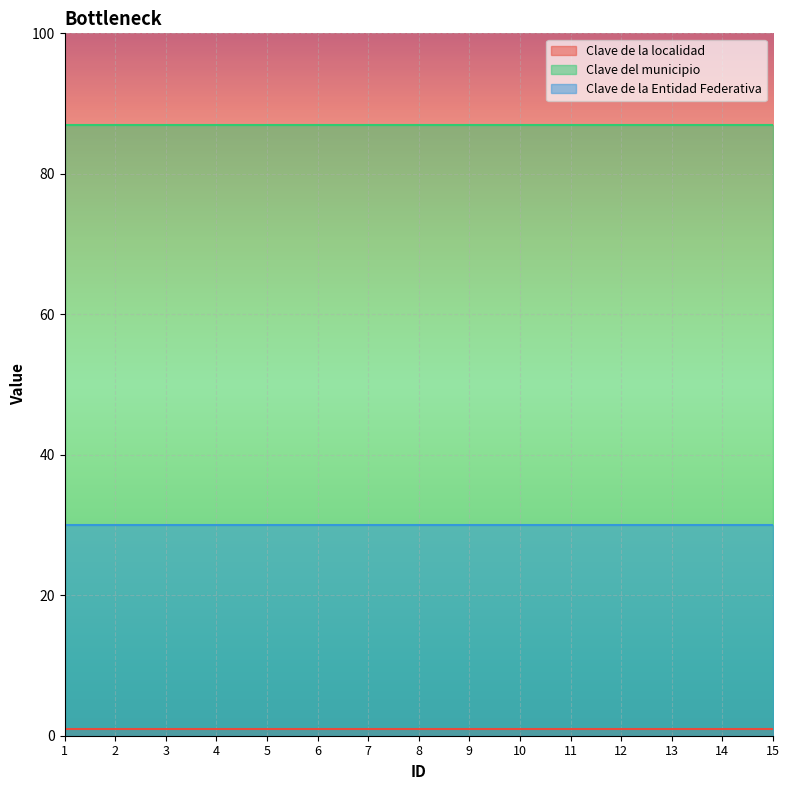

Does the chart display data point markers on the line(s)?

No